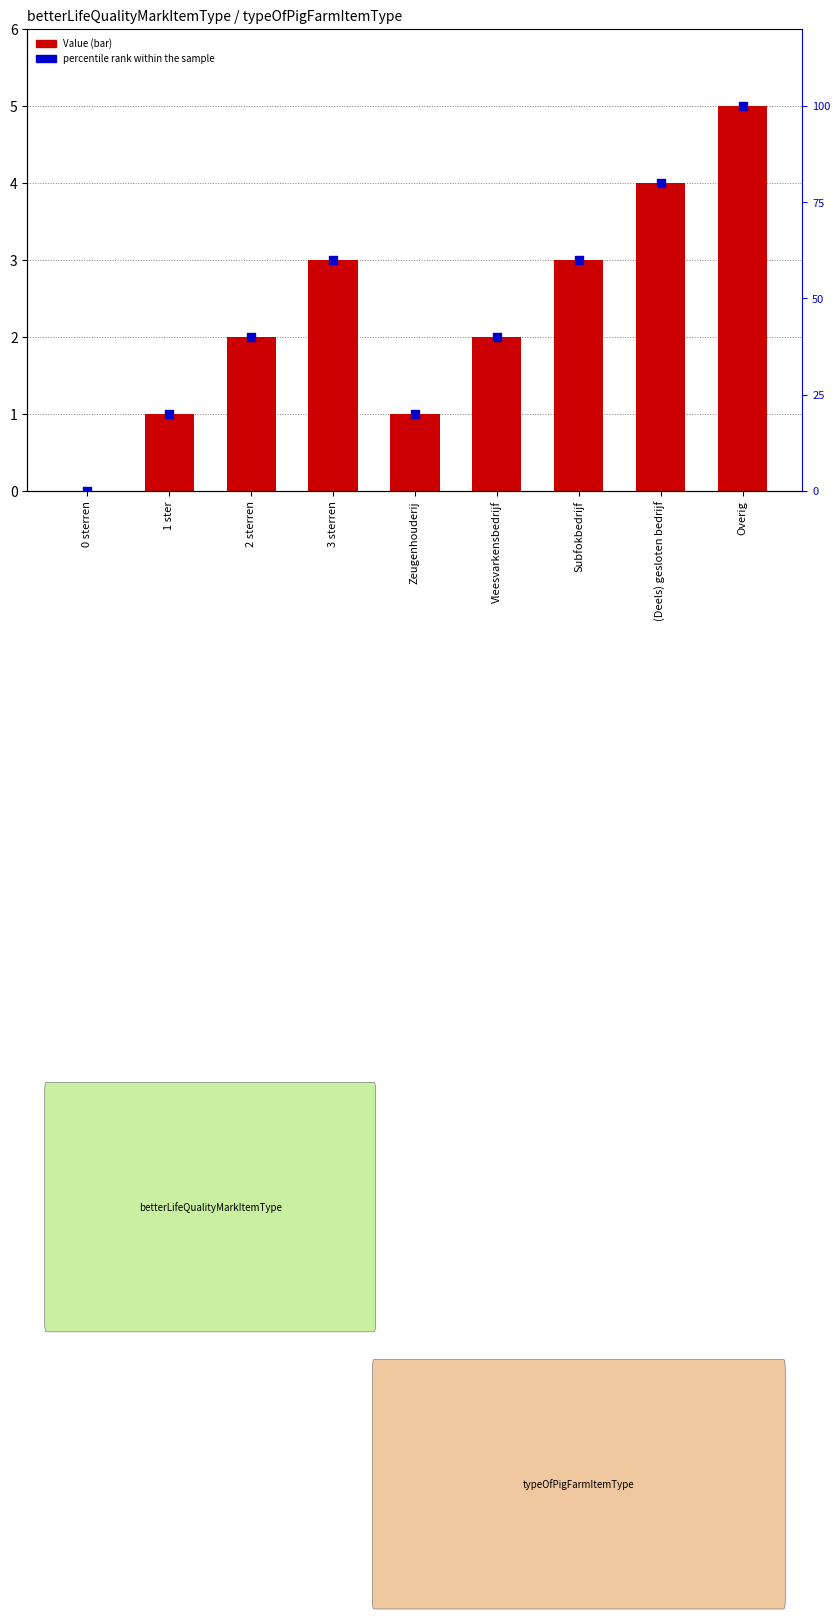

At how many categories does at least one series exceed 89?

1